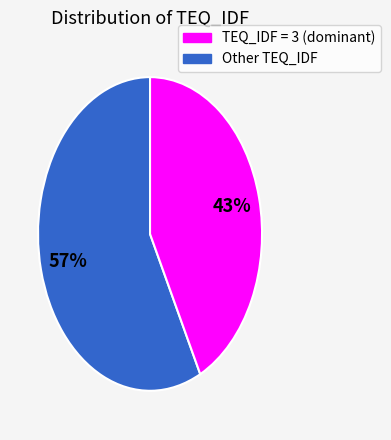

To the nearest percent, what is the average slice percentage?

50%